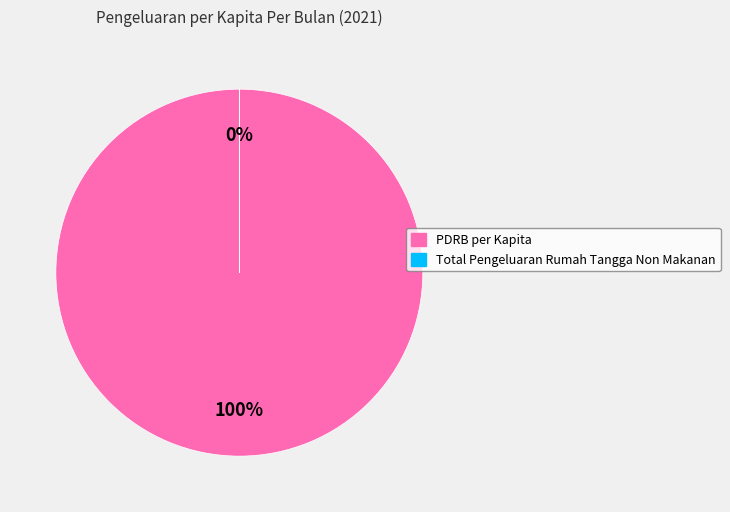

True or false: PDRB per Kapita accounts for 89% of the total.

False